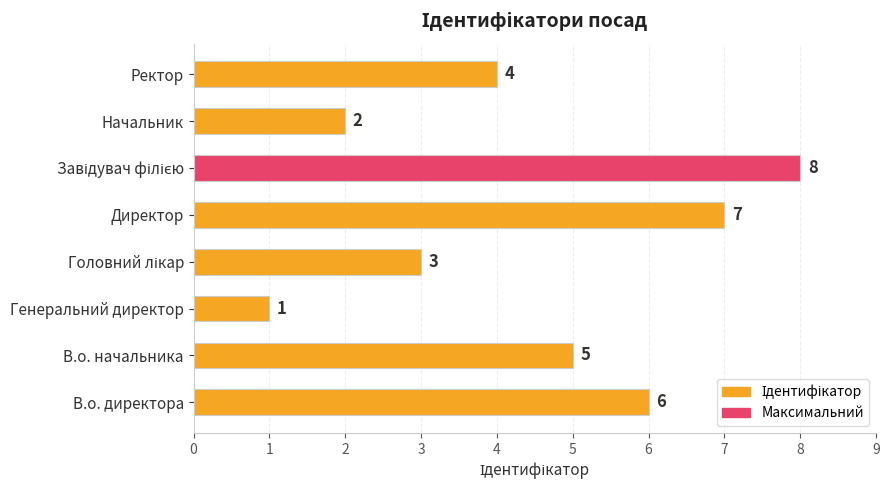

Reading bottom to top, what are all the values shown in this chart?

6	5	1	3	7	8	2	4